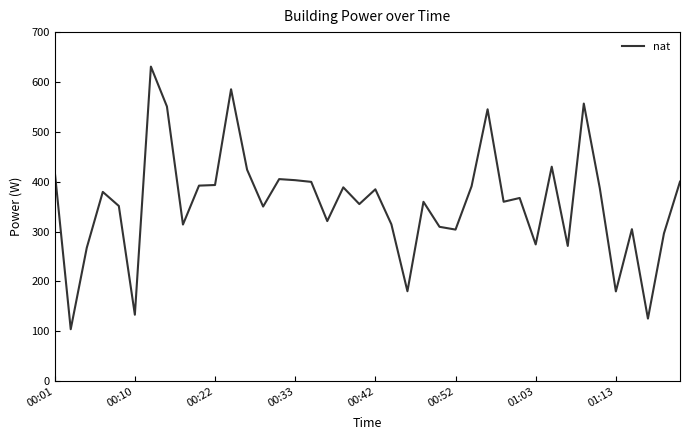

What is the maximum value shown in the chart?

630.8